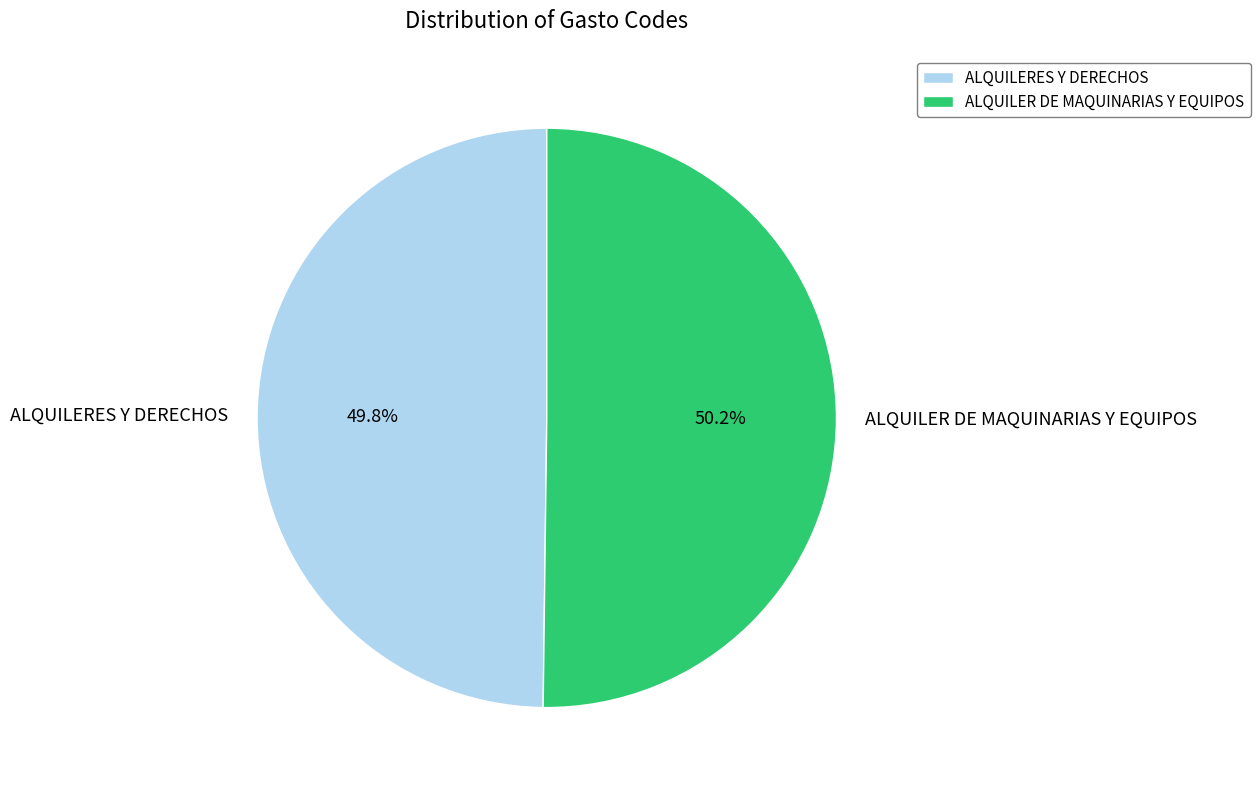

Combined, do ALQUILER DE MAQUINARIAS Y EQUIPOS and ALQUILERES Y DERECHOS account for over 50%?

Yes